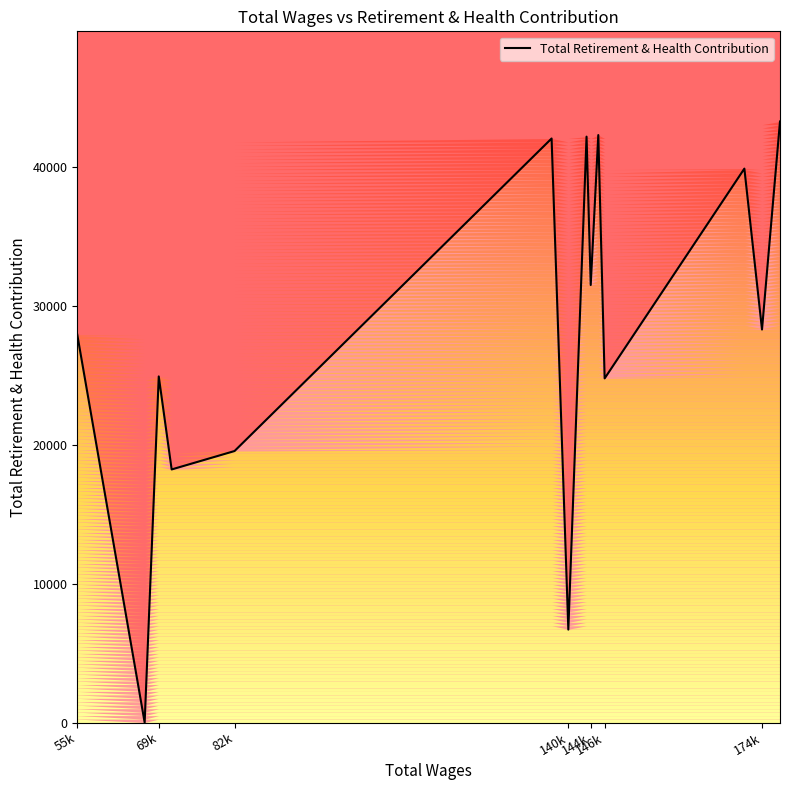

How many values are below 28312?

7